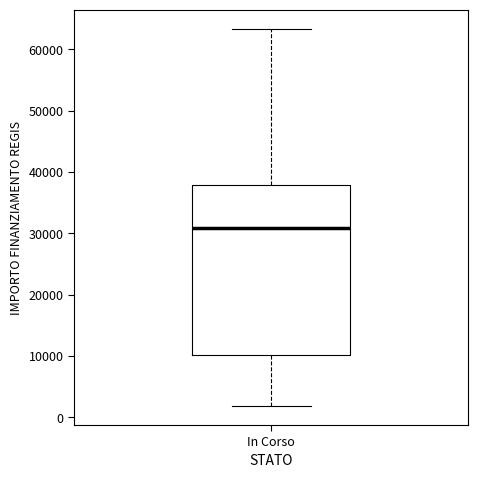

Read this box plot against the y-axis: the position of the median line, the range covered by the box, and the ends of both whiskers. The values are not printed on the chart, so give them approximately, as read against the axis.

median 31000, box 10000 to 38000, whiskers 2000 to 63000